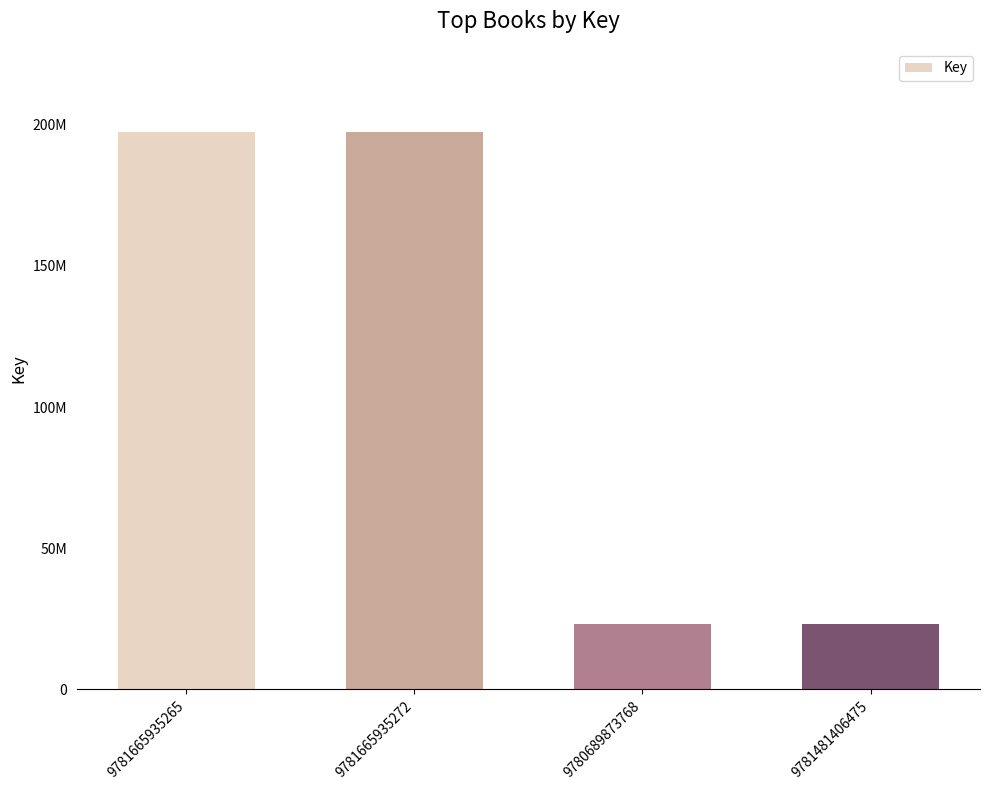

Rank the categories by value from highest to lowest.

9781665935265, 9781665935272, 9780689873768, 9781481406475